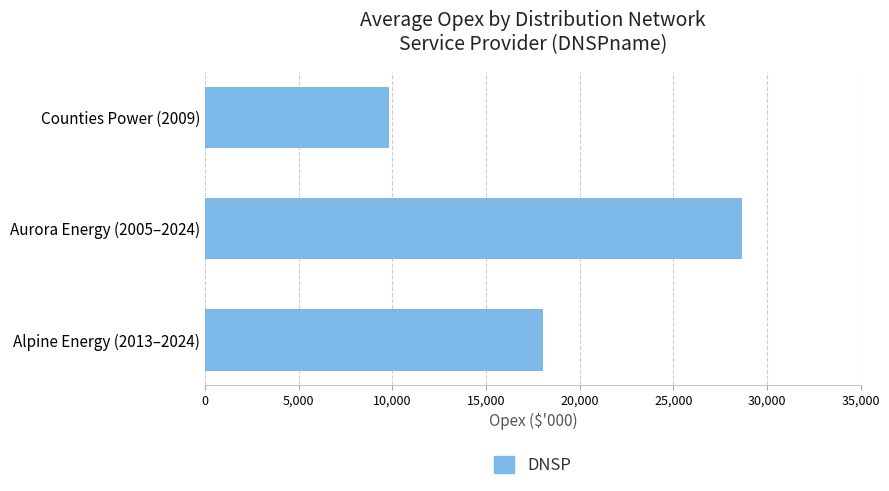

Which label corresponds to the largest value in the chart?

Aurora Energy (2005–2024)